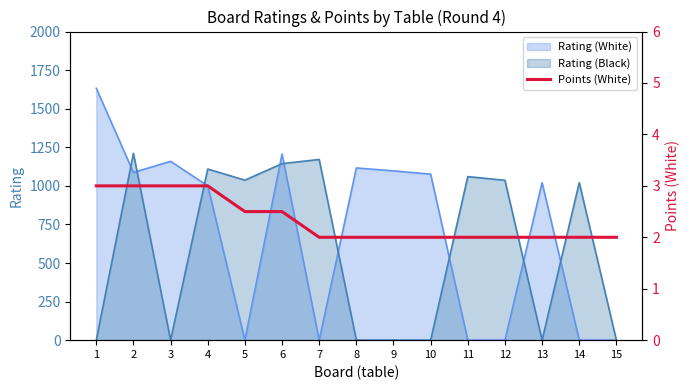

What is the highest value of the Rating (White) series?

1632